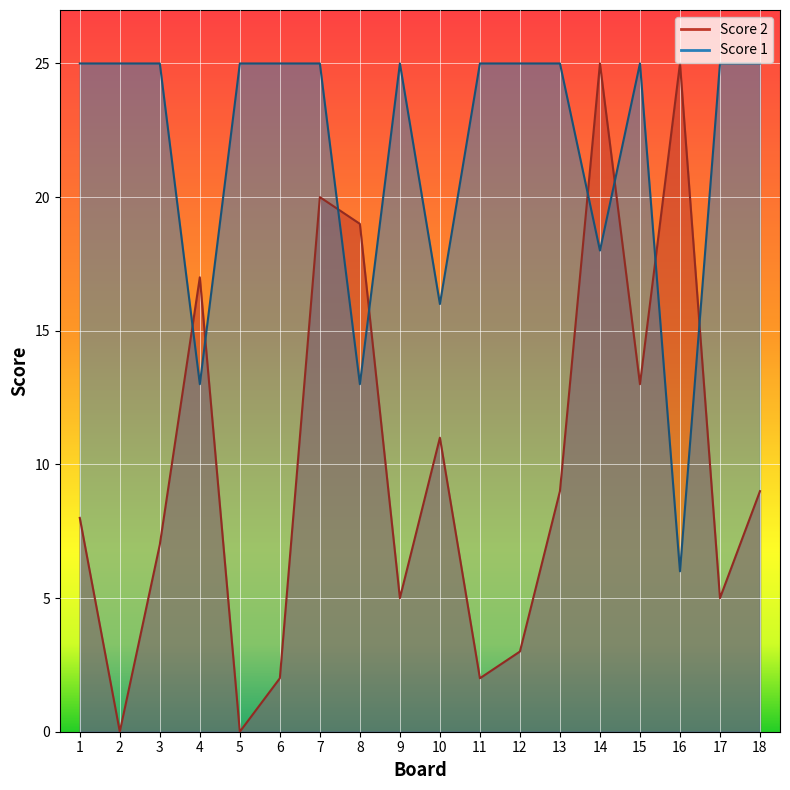

At which label does Score 2 reach its peak?

14